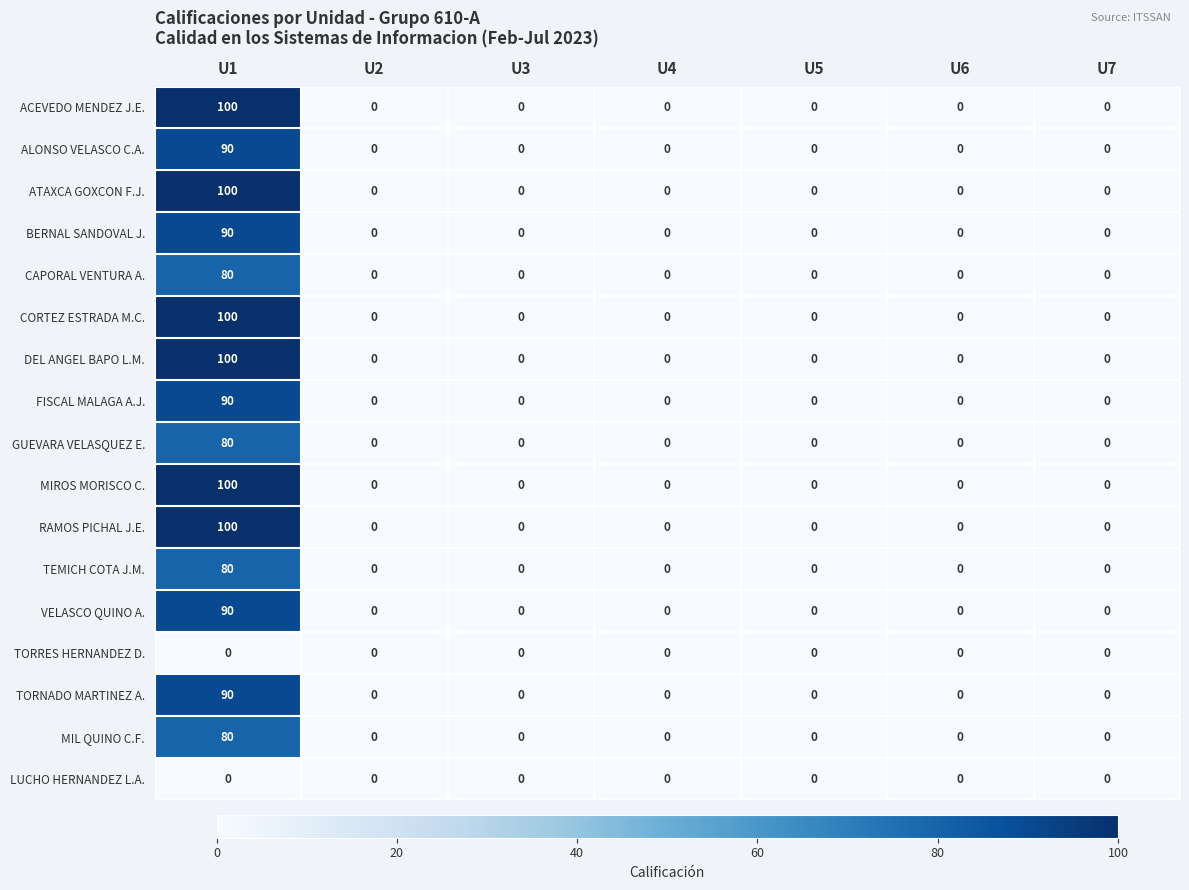

At which category is the sum across all series the highest?

U1